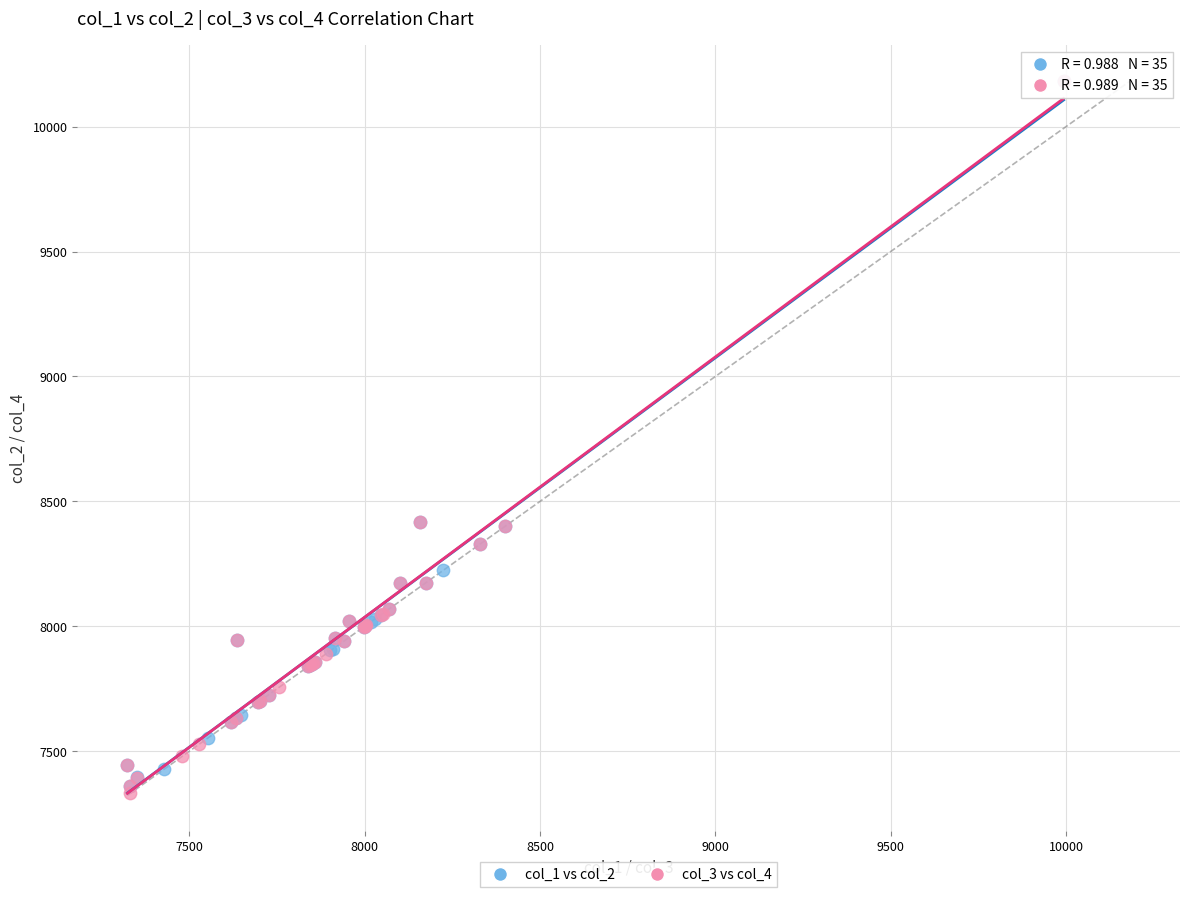

What are all the series names shown in the legend?

col_1 vs col_2, col_3 vs col_4